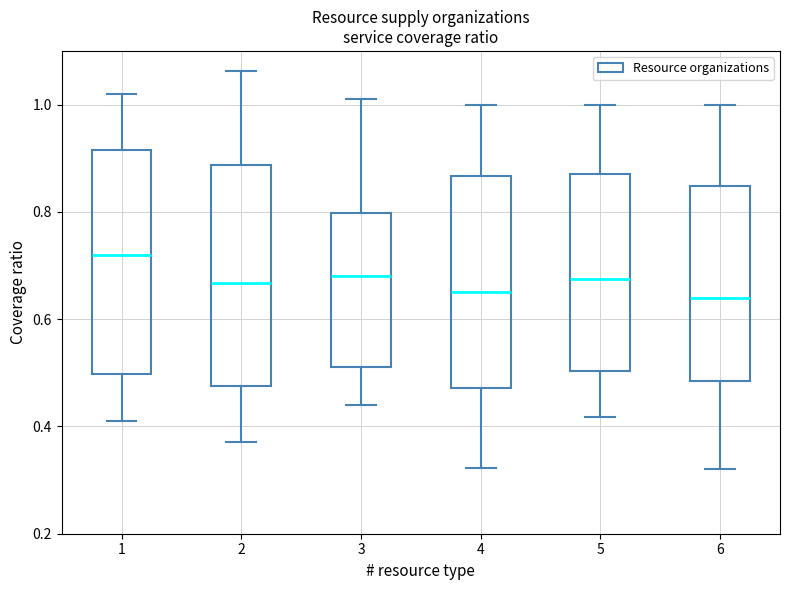

Reading left to right, transcribe this box plot: for each box, give where its median line is, the range the box spans, and where its two whiskers end, as read against the y-axis. The values are not printed on the chart, so give them approximately, as read against the axis.

1: median 0.72, box 0.50 to 0.92, whiskers 0.42 to 1.02
2: median 0.66, box 0.48 to 0.88, whiskers 0.38 to 1.06
3: median 0.68, box 0.50 to 0.80, whiskers 0.44 to 1.00
4: median 0.66, box 0.48 to 0.86, whiskers 0.32 to 1.00
5: median 0.68, box 0.50 to 0.88, whiskers 0.42 to 1.00
6: median 0.64, box 0.48 to 0.84, whiskers 0.32 to 1.00